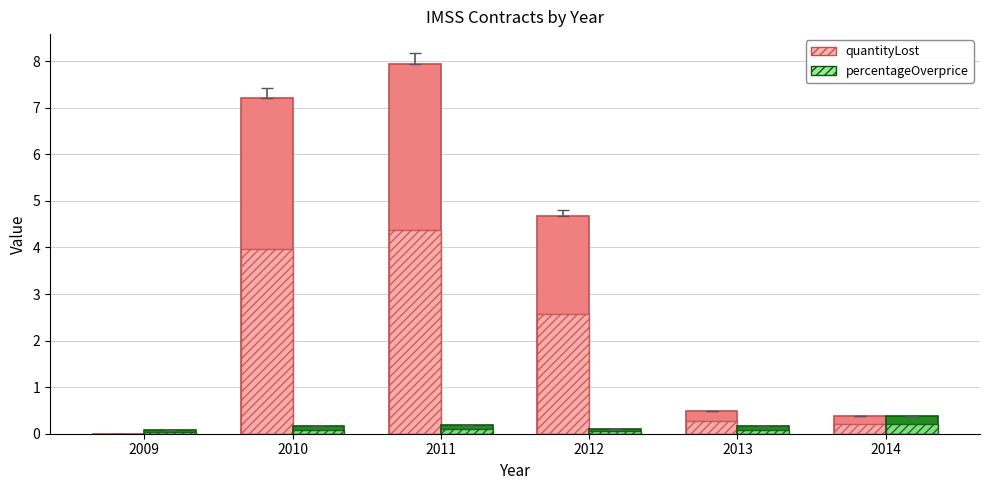

Reading right to left, what are all the values shown in this chart?

quantityLost: 2014=0.4	2013=0.5	2012=4.7	2011=7.9	2010=7.2	2009=0.0
percentageOverprice: 2014=0.4	2013=0.2	2012=0.1	2011=0.2	2010=0.2	2009=0.1